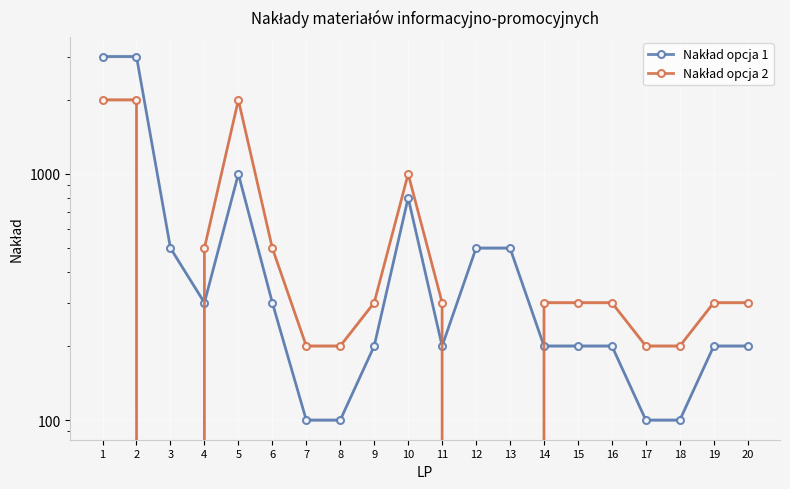

Is the value of Nakład opcja 1 at 3 greater than the value of Nakład opcja 2 at 8?

Yes